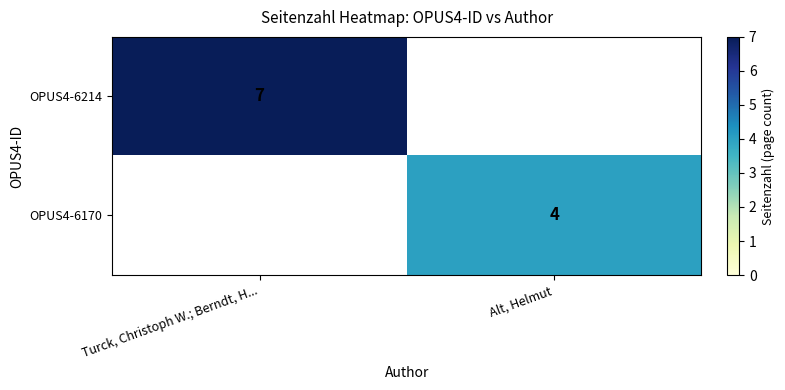

Is it true that OPUS4-6170 equals 6 at Alt, Helmut?

False